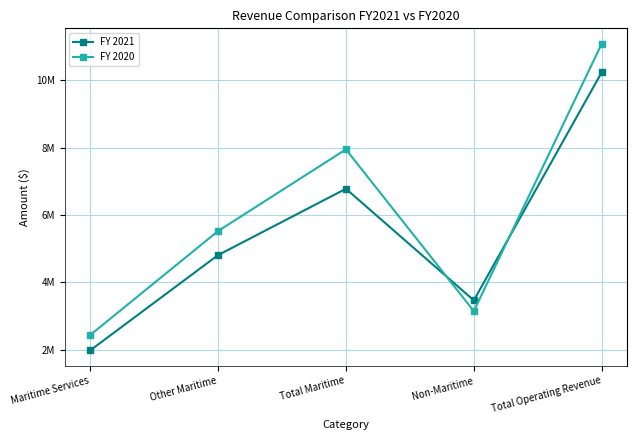

What are all the series names shown in the legend?

FY 2021, FY 2020